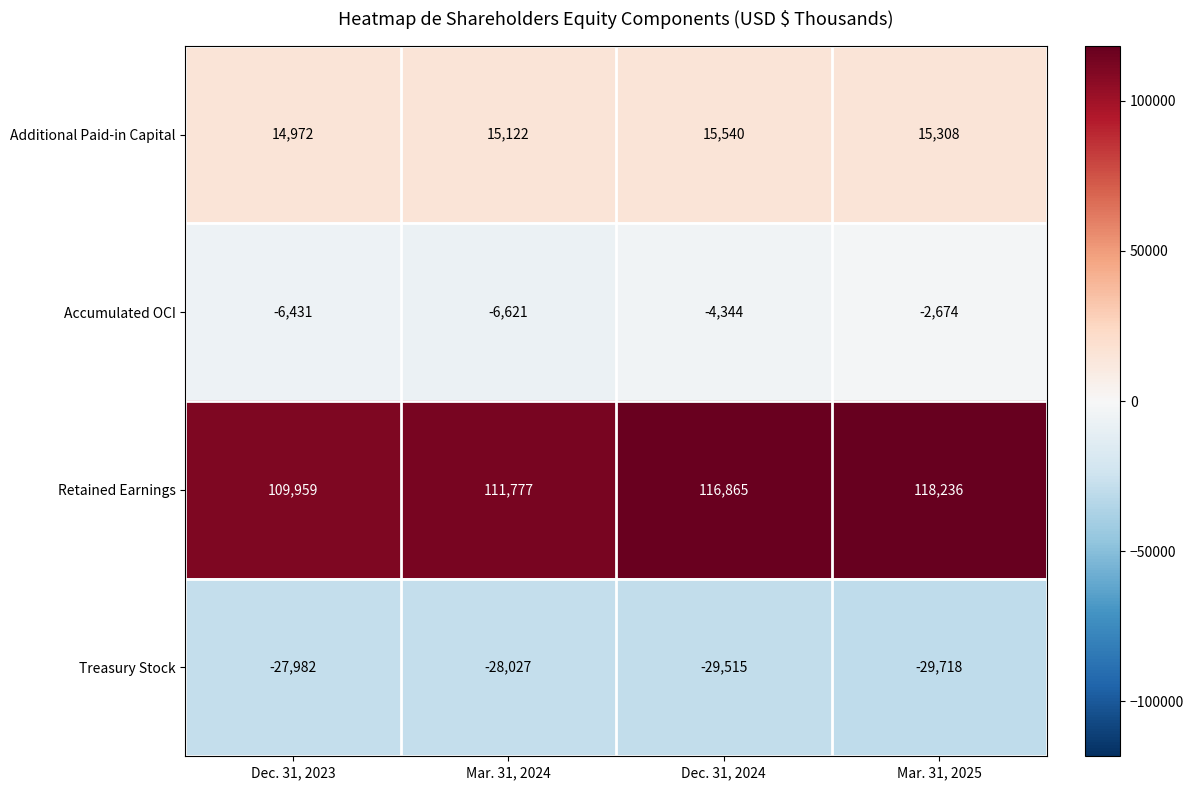

Reading left to right, transcribe all the data shown in this chart.

Additional Paid-in Capital: 14972	15122	15540	15308
Accumulated OCI: -6431	-6621	-4344	-2674
Retained Earnings: 109959	111777	116865	118236
Treasury Stock: -27982	-28027	-29515	-29718